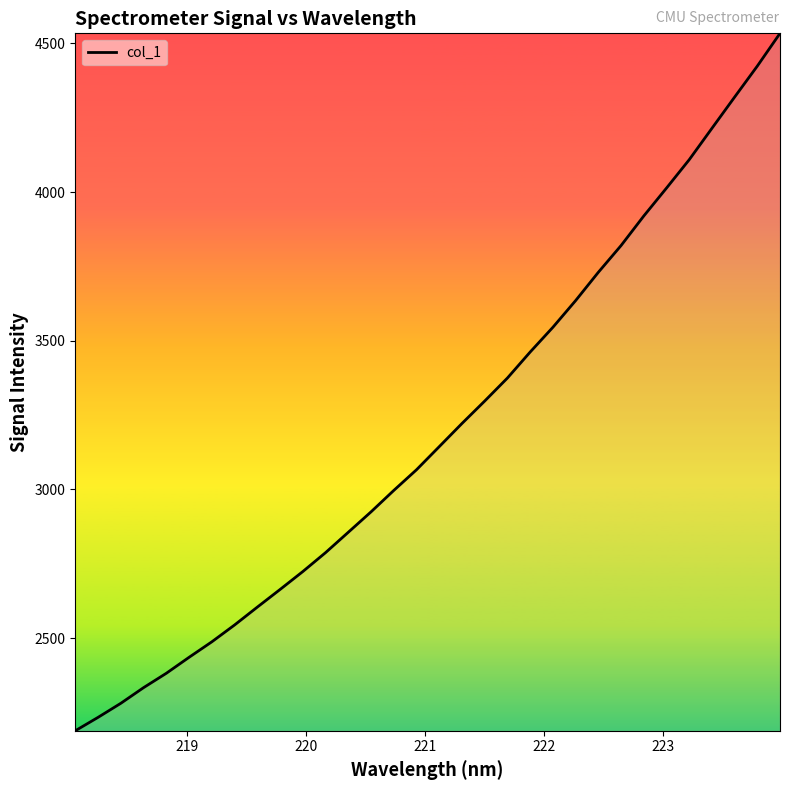

What is the minimum value shown in the chart?

2188.1